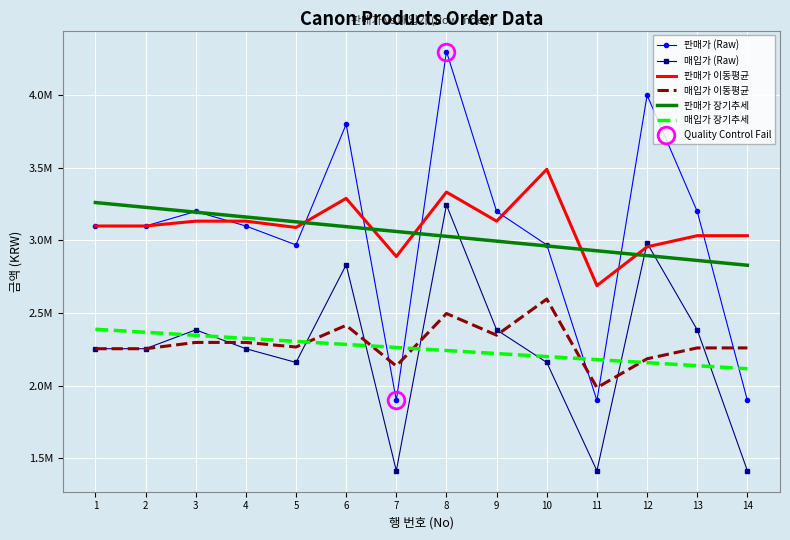

True or false: 판매가 (Raw) and 판매가 장기추세 cross at least once.

True